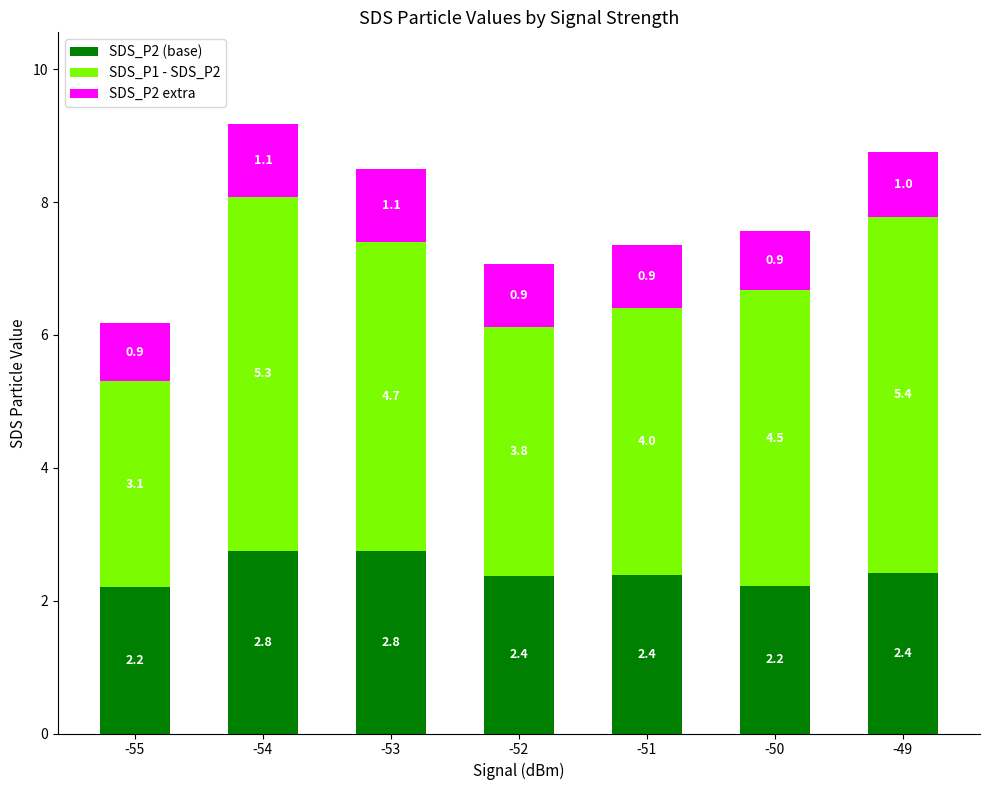

Reading left to right, list the values for the SDS_P2 (base) series.

-55=2.2	-54=2.8	-53=2.8	-52=2.4	-51=2.4	-50=2.2	-49=2.4